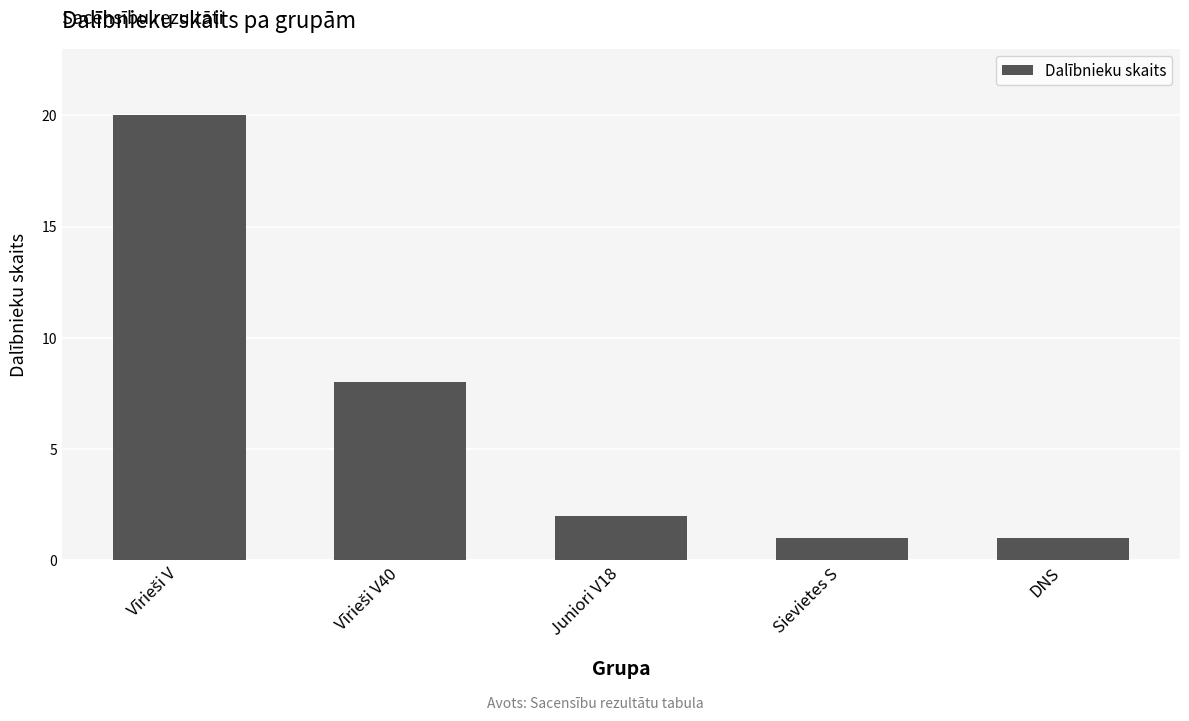

What is the difference between the maximum and second lowest values?

19